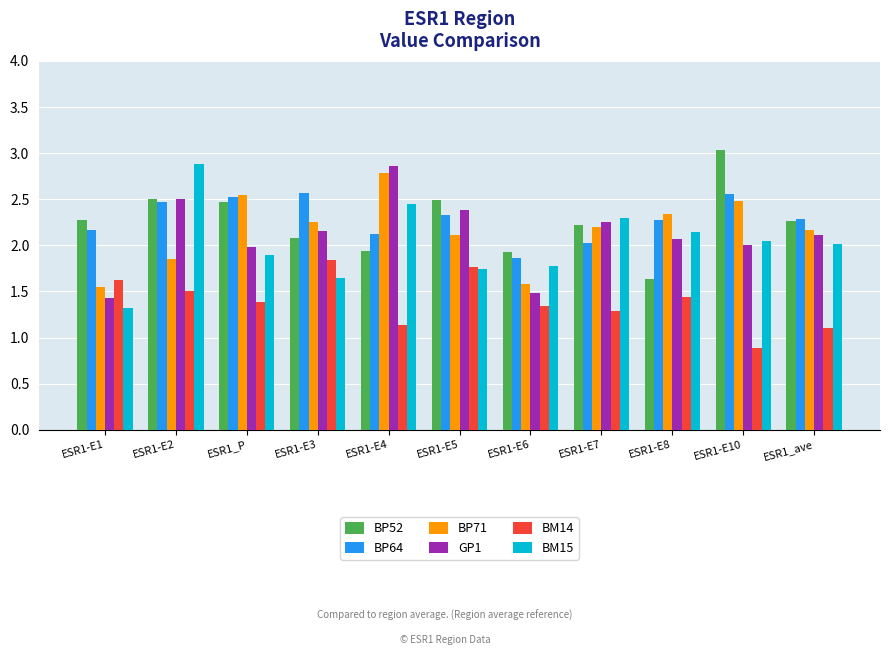

Are the bars grouped side by side (vs. stacked)?

Yes